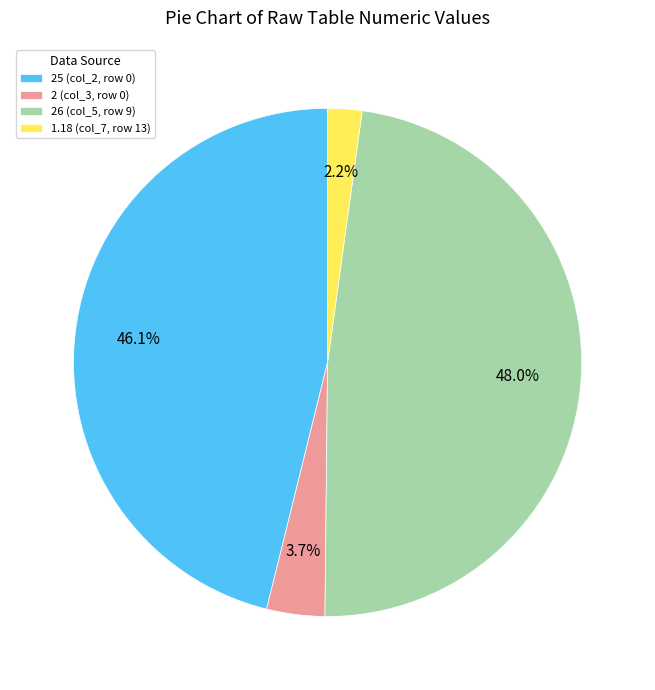

Does any single category account for the majority?

No